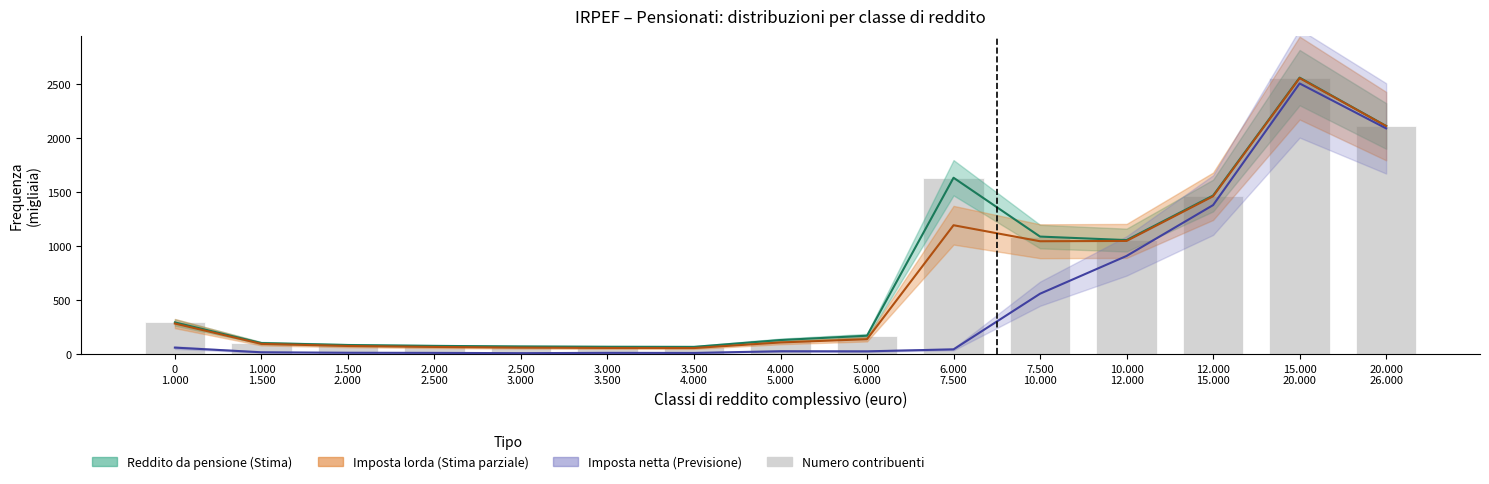

Between 6.000
7.500 and 3.000
3.500, which is larger?

6.000
7.500